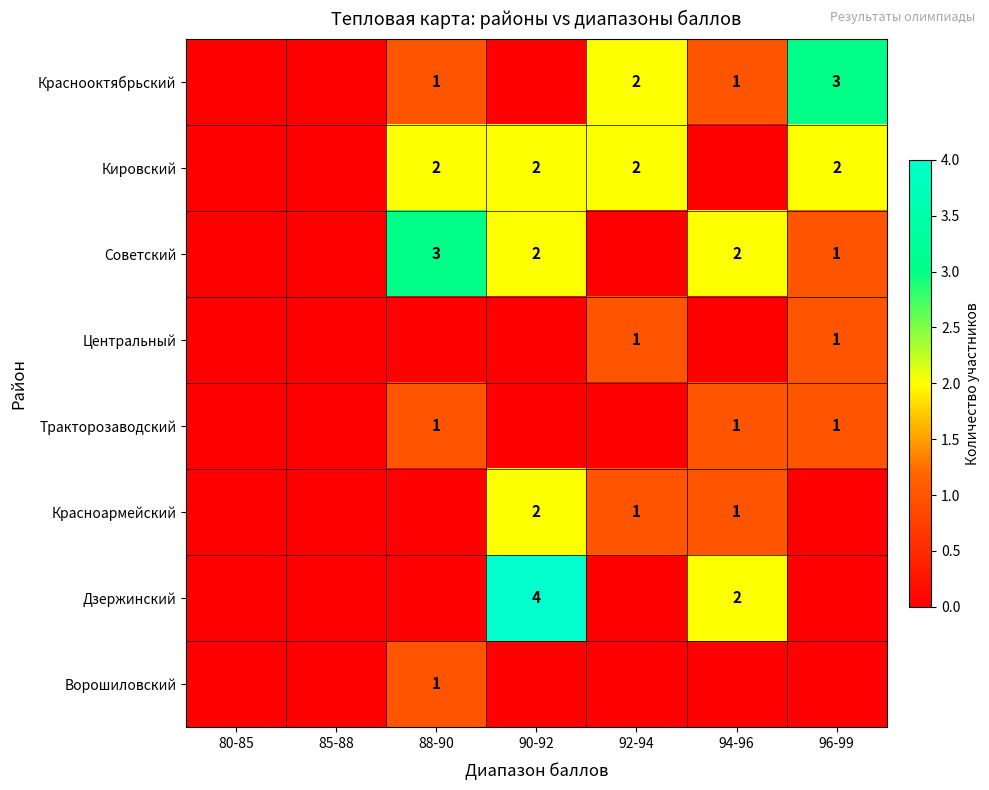

True or false: Тракторозаводский has a value of 1 at 88-90.

True